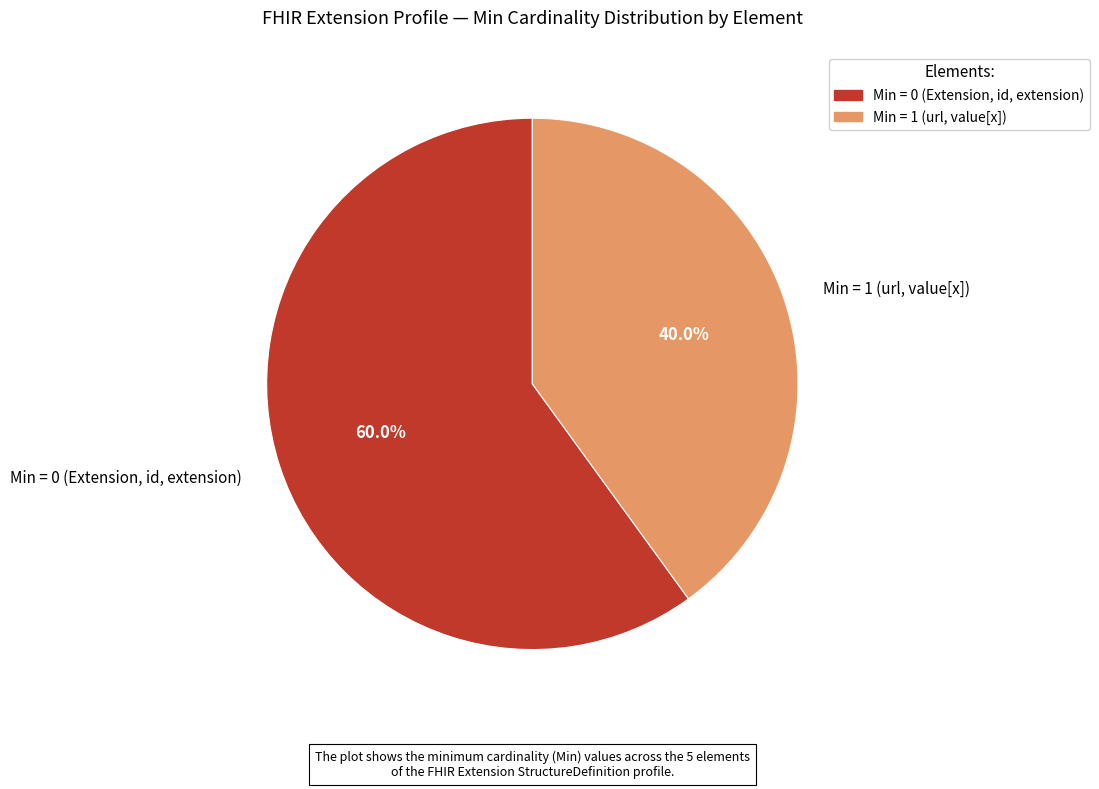

Which slice is the largest?

Min = 0 (Extension, id, extension)